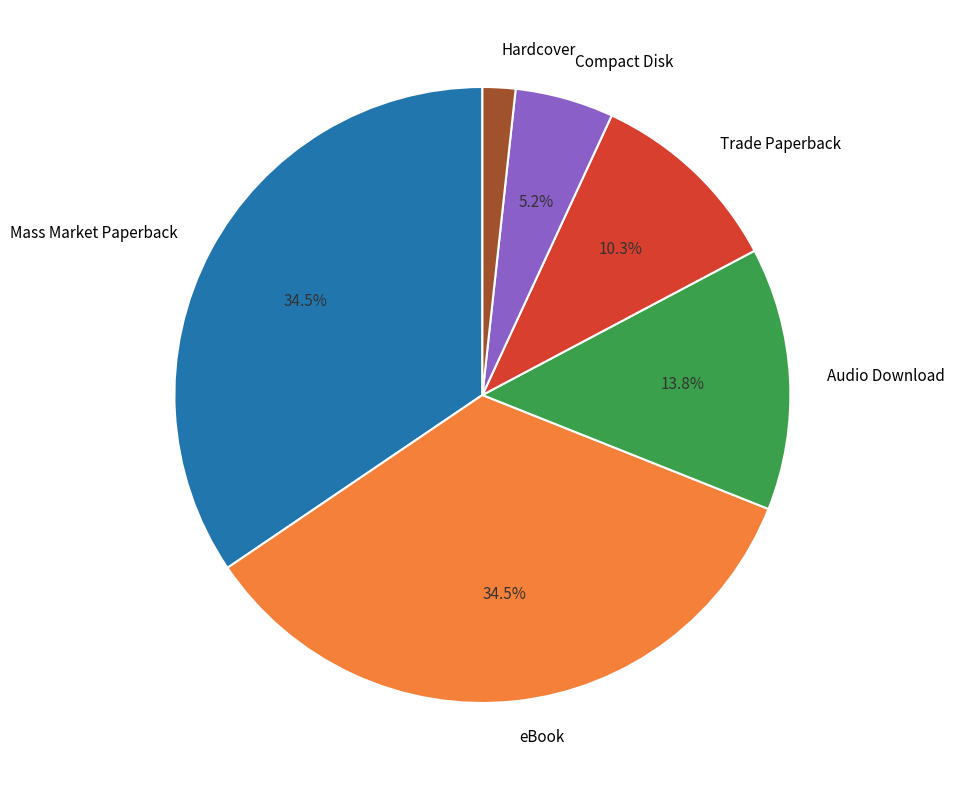

To the nearest percent, what portion does Trade Paperback represent?

10%